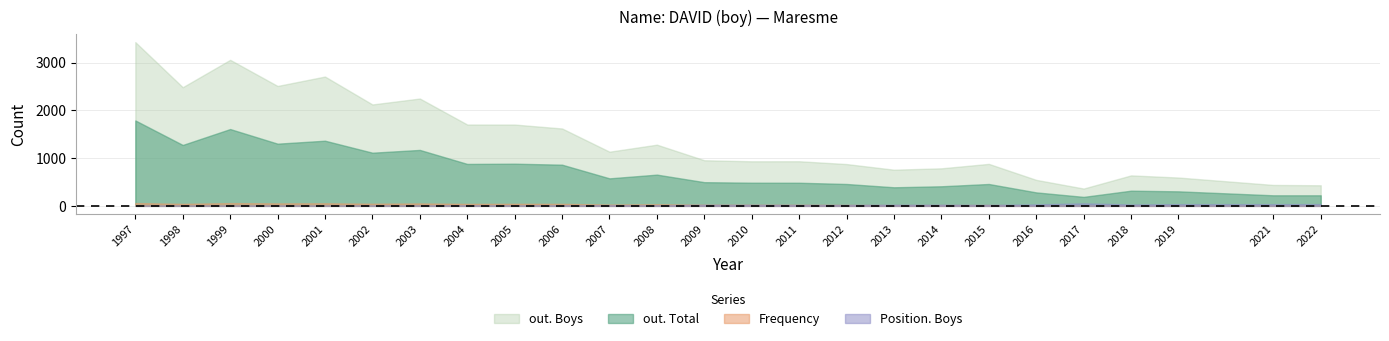

List the series in order of their peak value, highest first.

out. Boys, out. Total, Frequency, Position. Boys